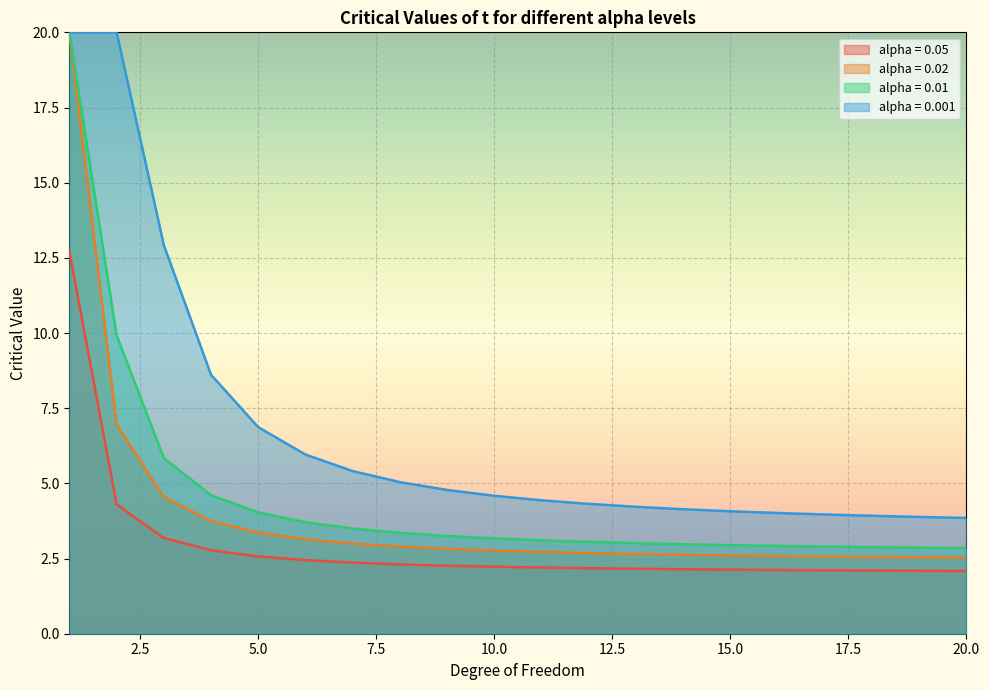

What is the value of the alpha = 0.05 point at the 1st from the left?

12.7